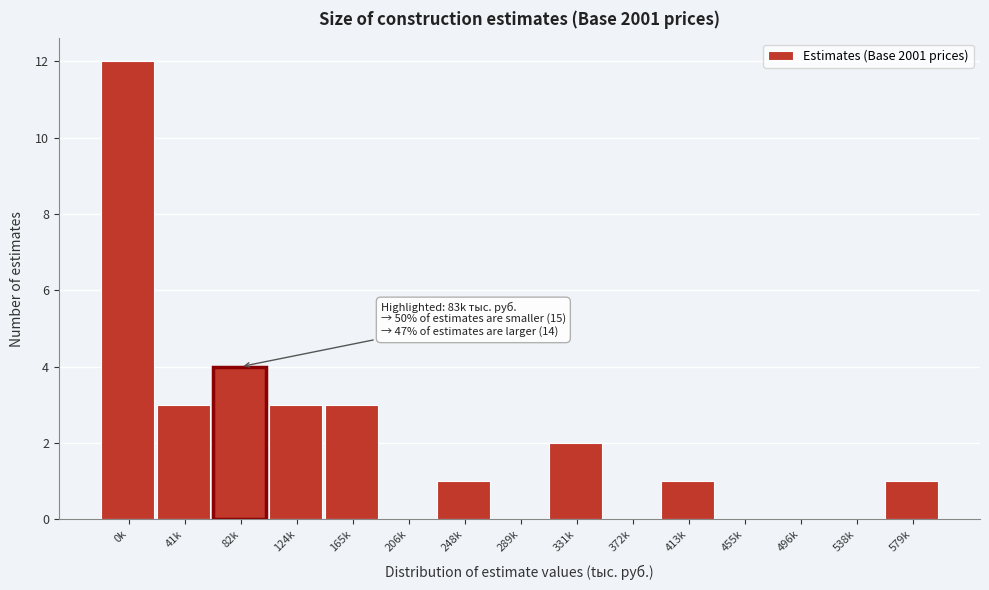

Reading left to right, extract all data points from this chart.

0k=12	41k=3	82k=4	124k=3	165k=3	206k=0	248k=1	289k=0	331k=2	372k=0	413k=1	455k=0	496k=0	538k=0	579k=1